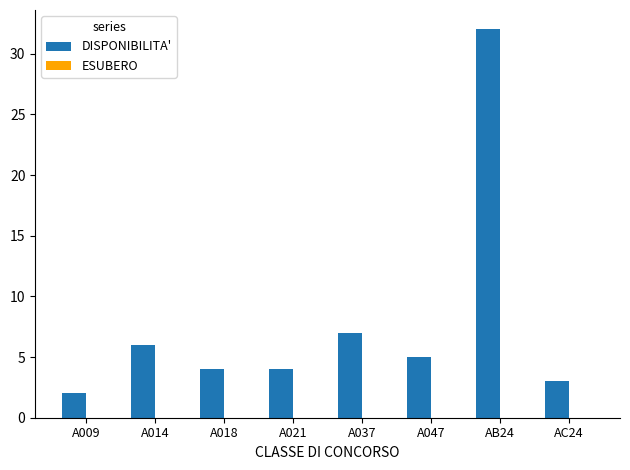

The chart shows a value of 4 at A018. True or false?

True